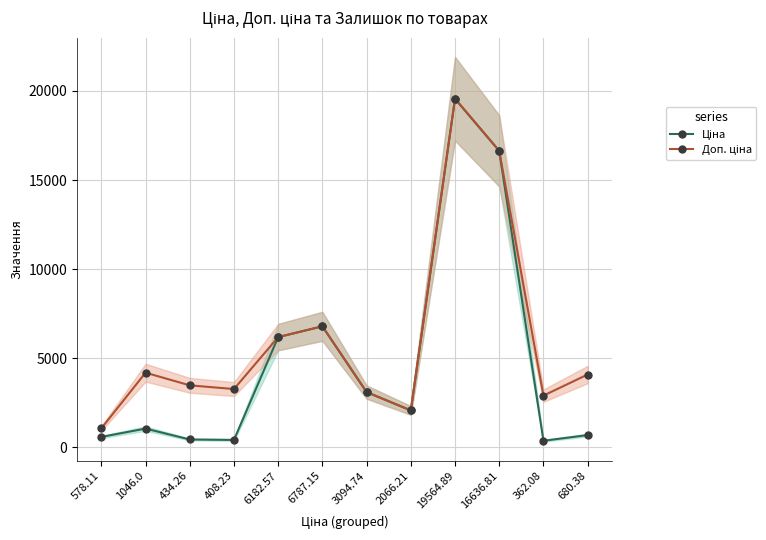

How many data points in Ціна are less than 2066?

6